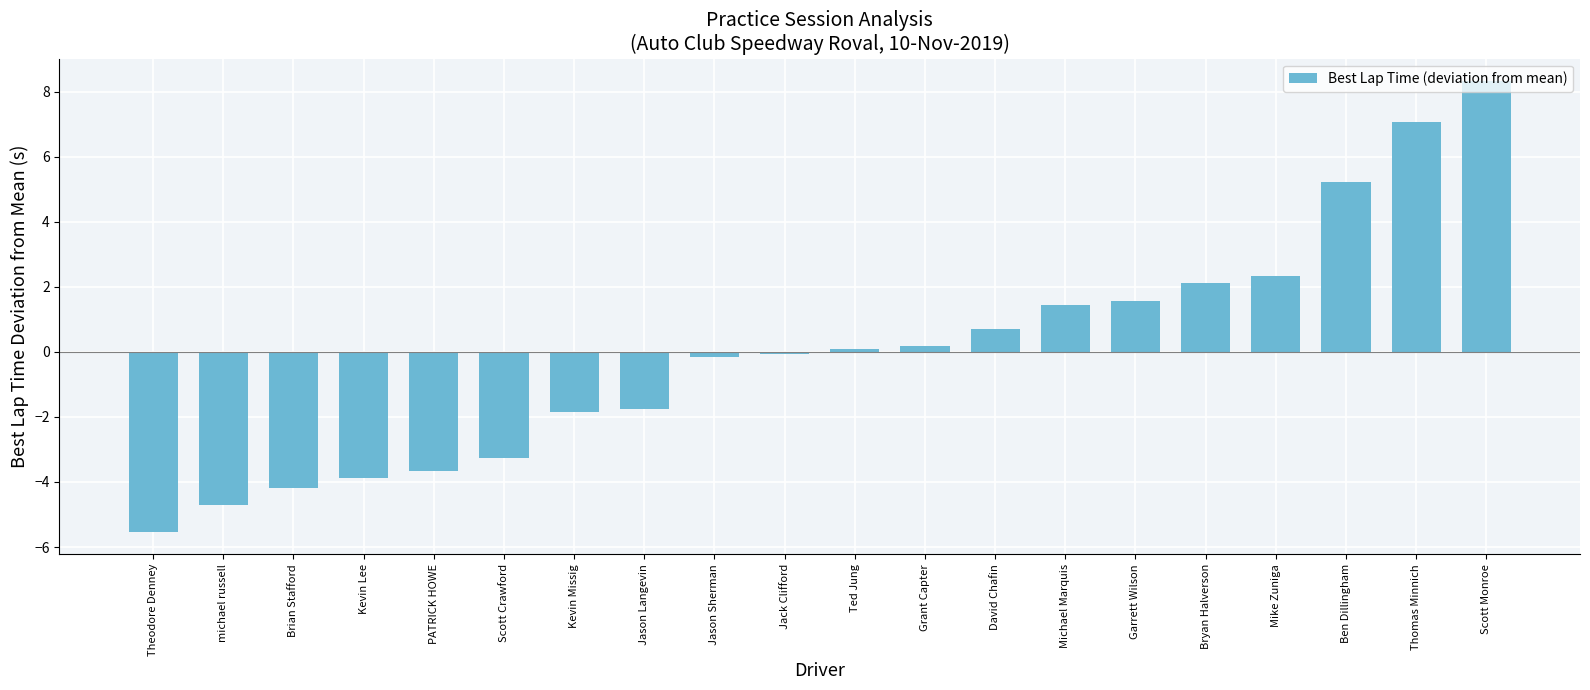

Which label corresponds to the largest value in the chart?

Scott Monroe